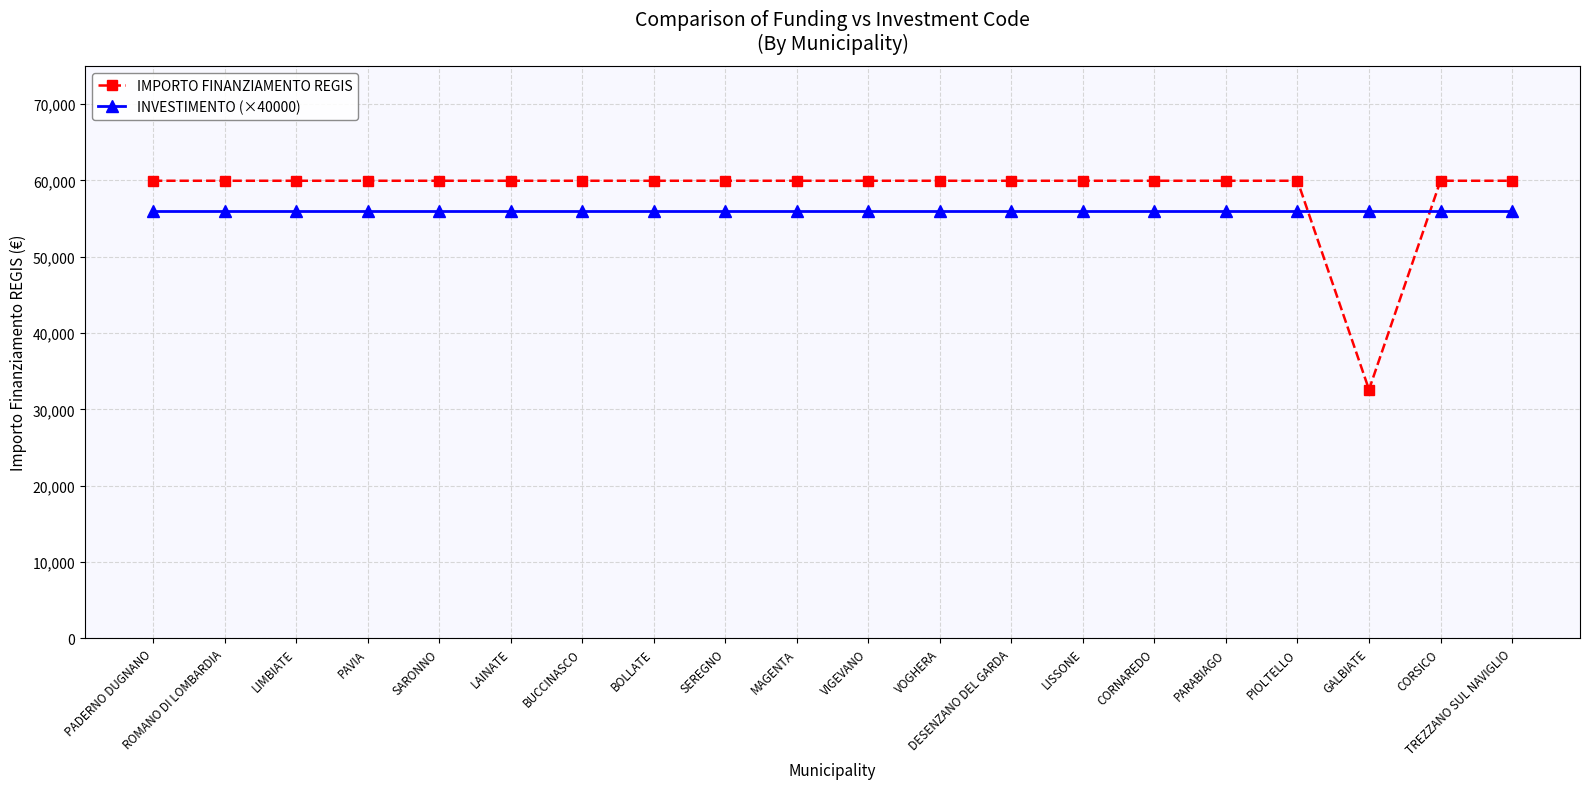

Which series has the largest total across all categories?

IMPORTO FINANZIAMENTO REGIS